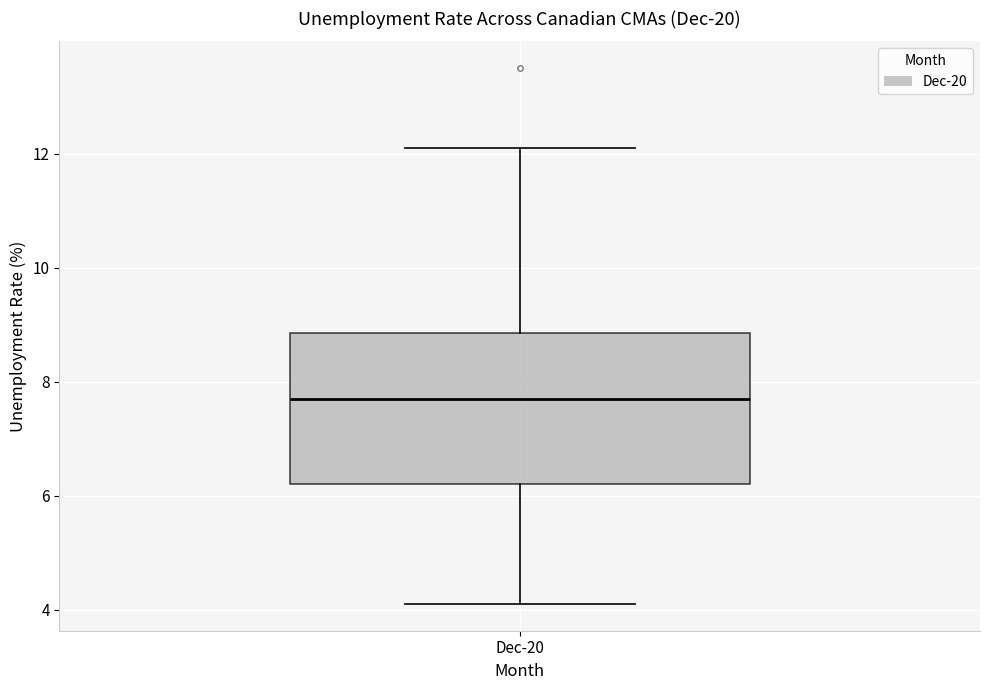

Read this box plot against the y-axis: the position of the median line, the range covered by the box, and the ends of both whiskers. The values are not printed on the chart, so give them approximately, as read against the axis.

median 7.8, box 6.2 to 8.8, whiskers 4.2 to 12.2